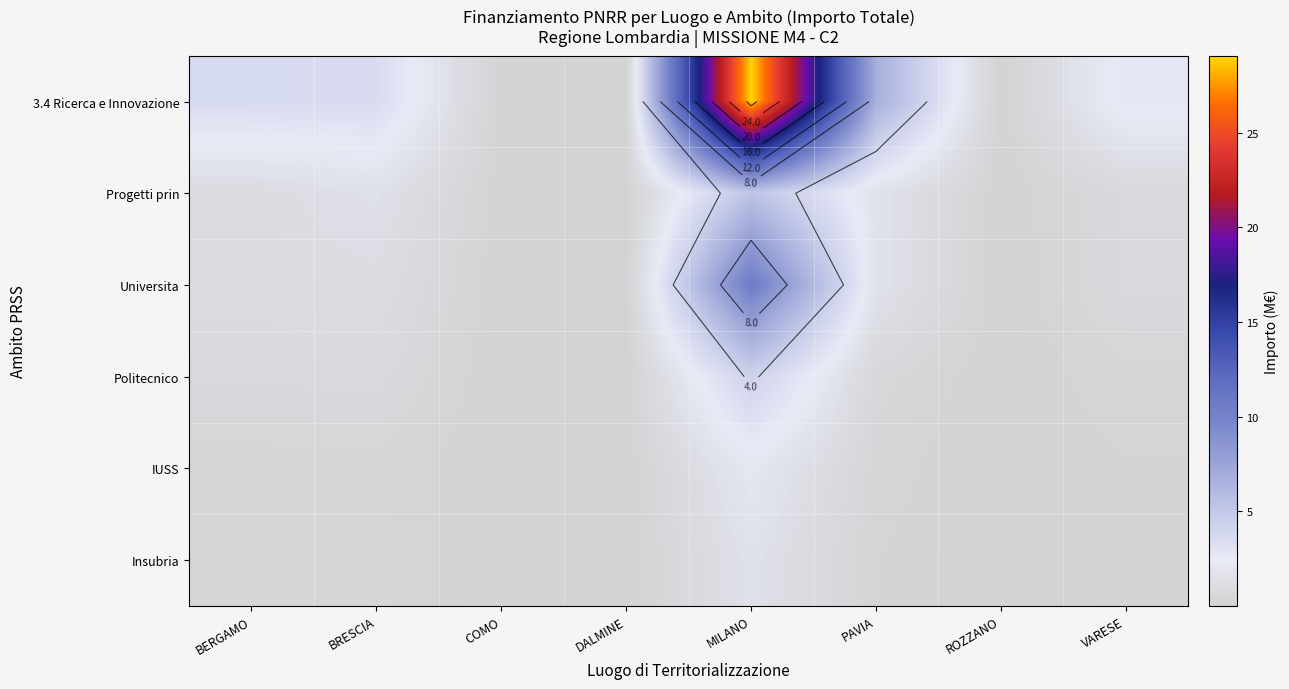

At ROZZANO, list the series in order from largest to smallest.

3.4 Ricerca e Innovazione, Progetti prin, Universita, Politecnico, IUSS, Insubria